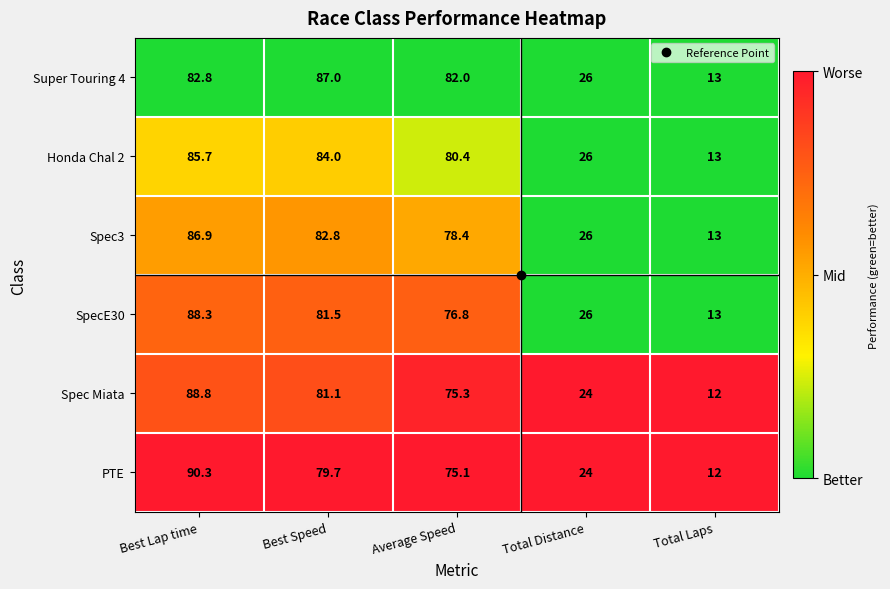

What is the difference between the highest and lowest values at Total Laps?

1.0